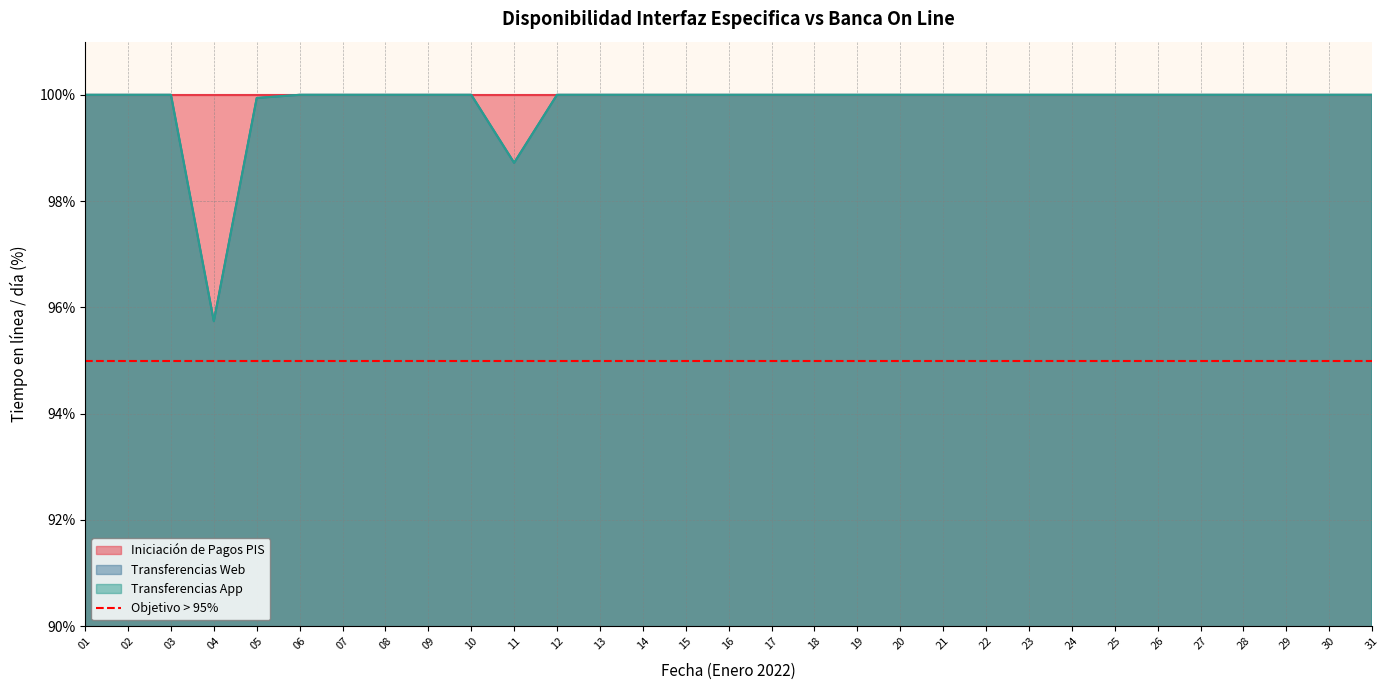

The Transferencias Web series shows 100.0 at 18. True or false?

True